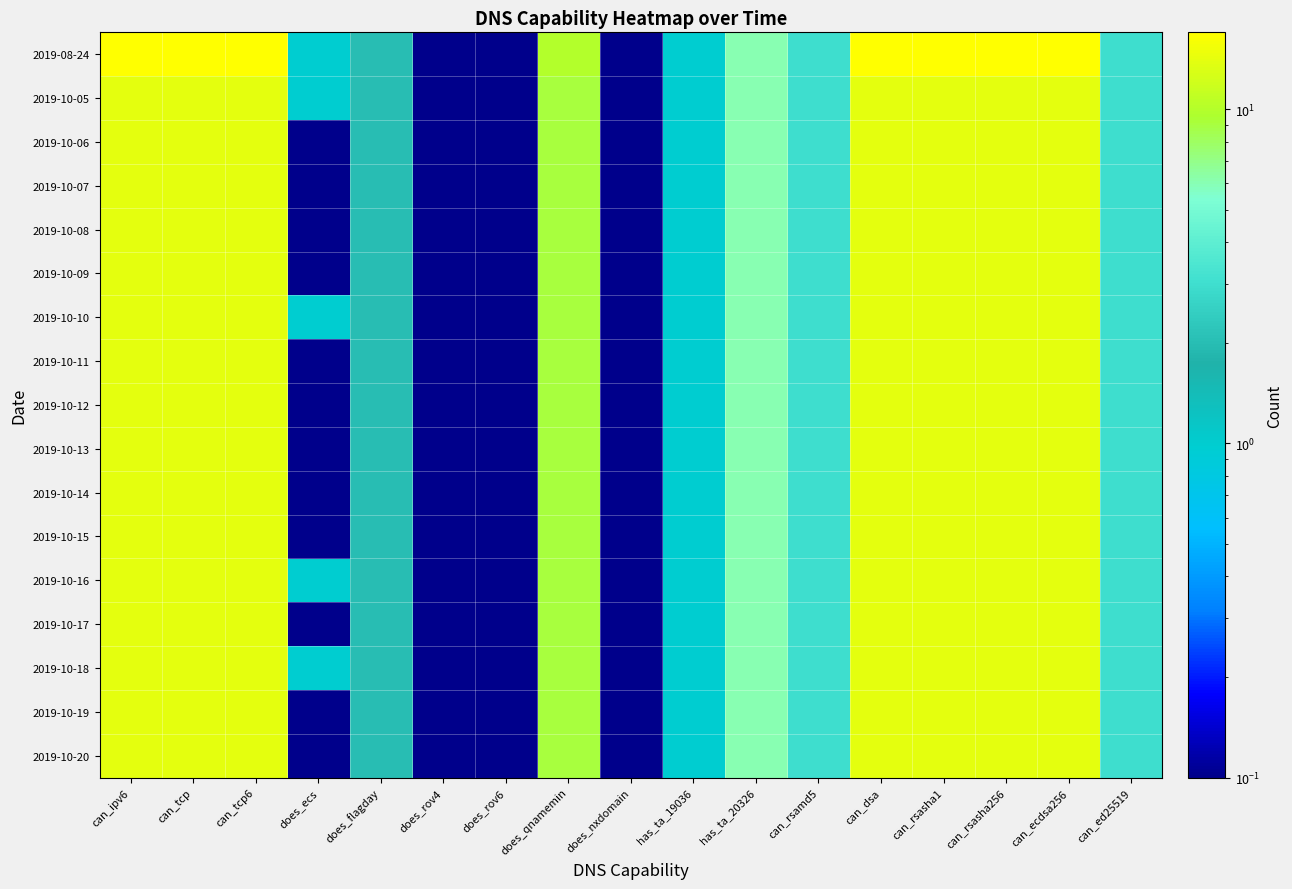

Which has a higher value, can_rsasha256 or can_tcp6?

can_rsasha256